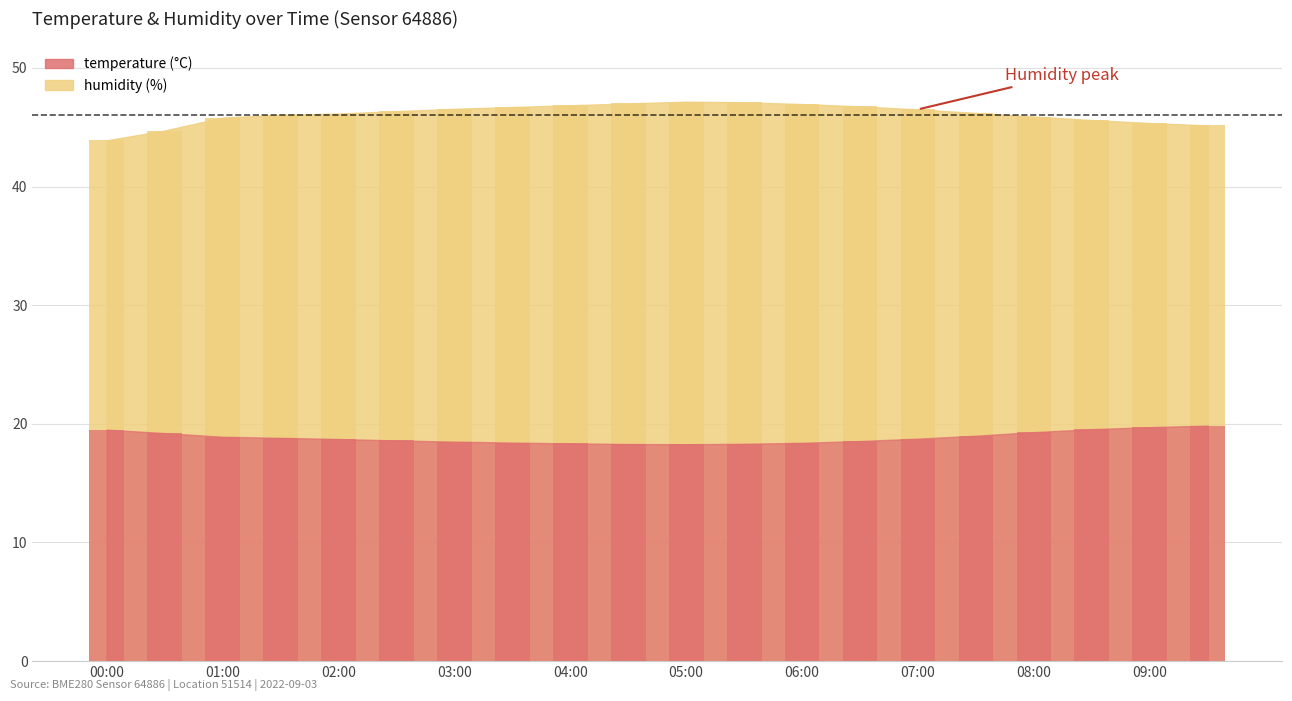

What is the approximate value of humidity at 04:00?

46.9